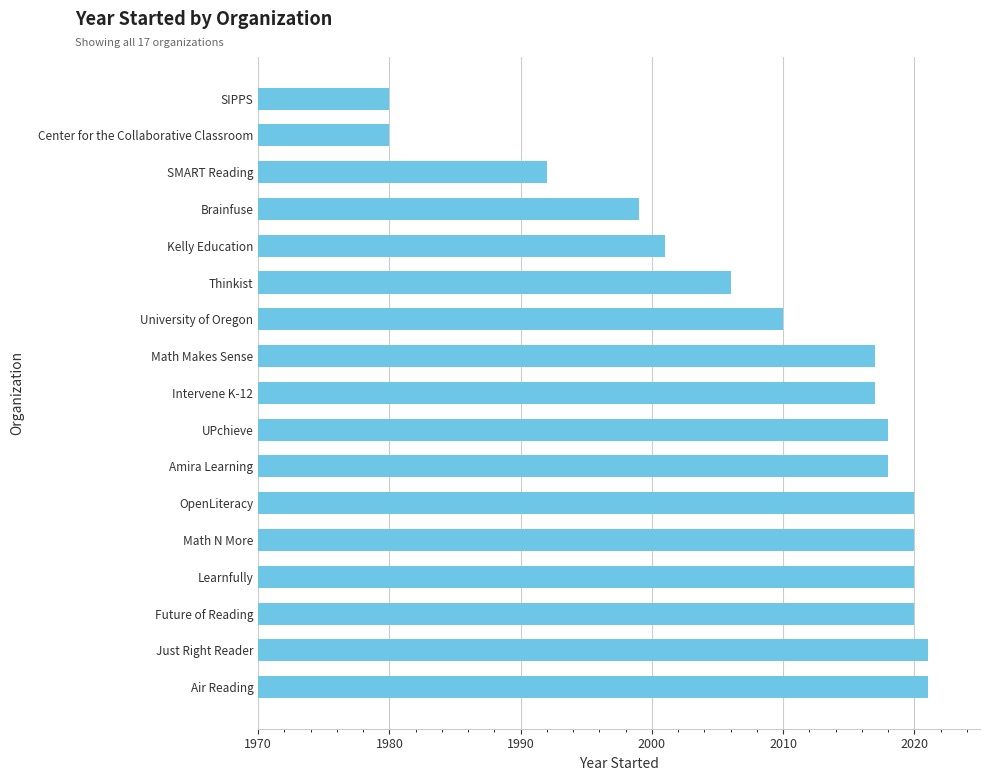

Reading bottom to top, list all the values displayed in this chart.

2021	2021	2020	2020	2020	2020	2018	2018	2017	2017	2010	2006	2001	1999	1992	1980	1980